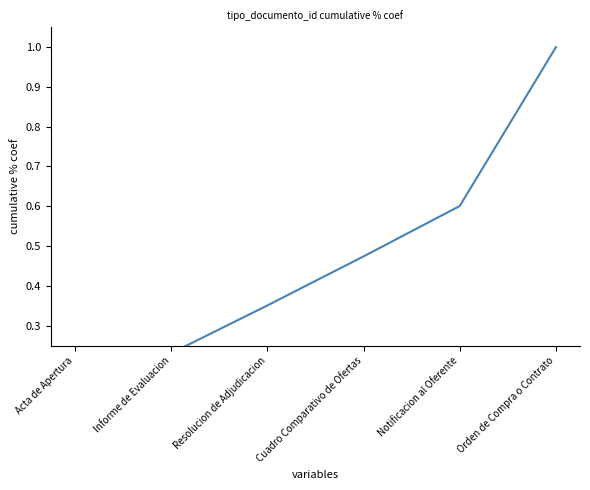

True or false: there are more than 2 points higher than both neighbors.

False